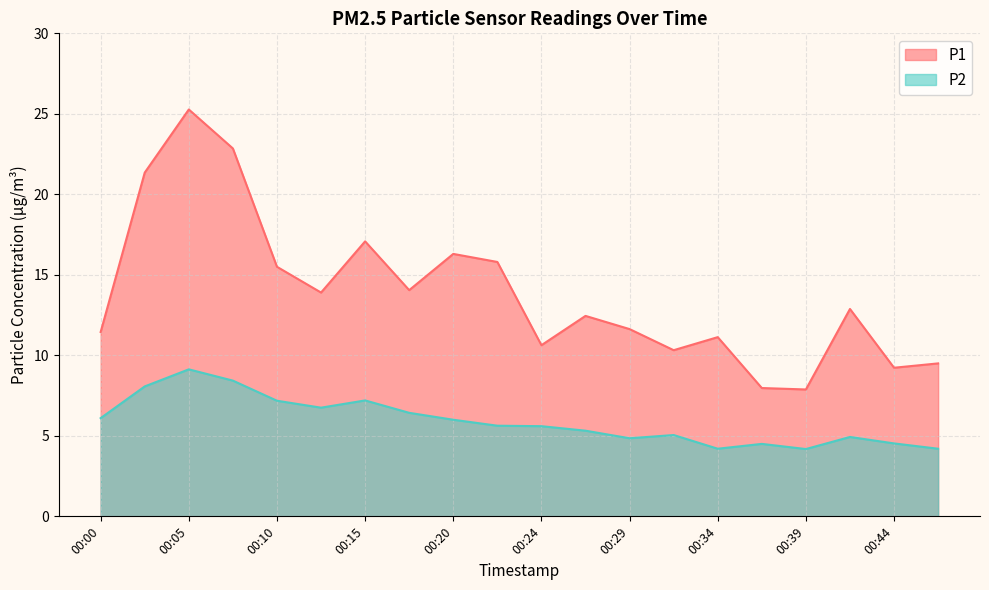

True or false: P1 has a value of 37.2 at 00:02.

False